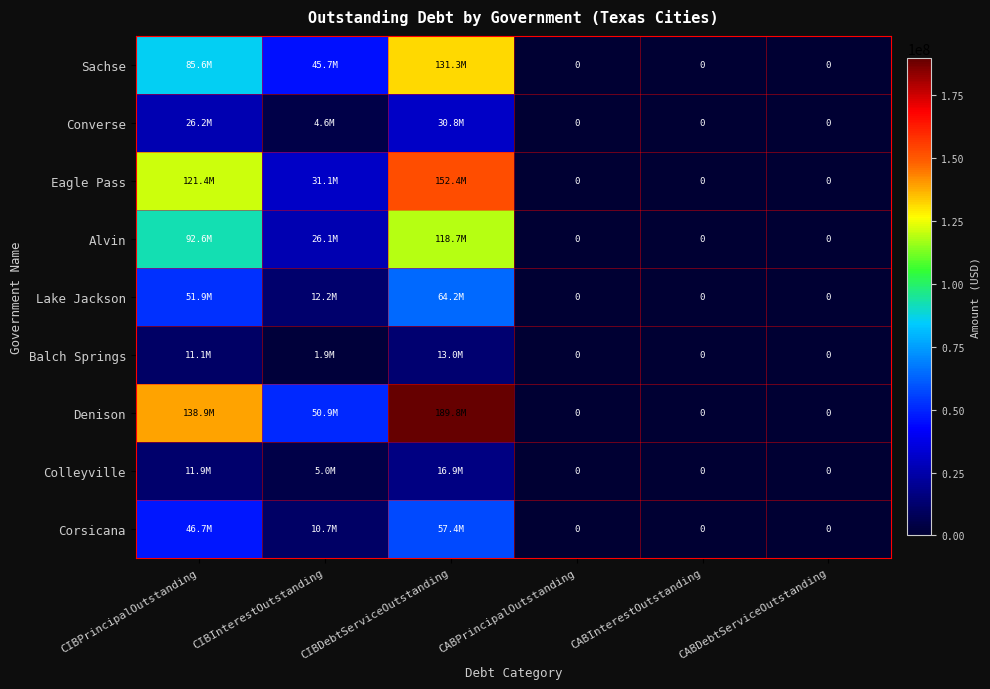

At which label does Alvin first exceed 26075280?

CIBPrincipalOutstanding